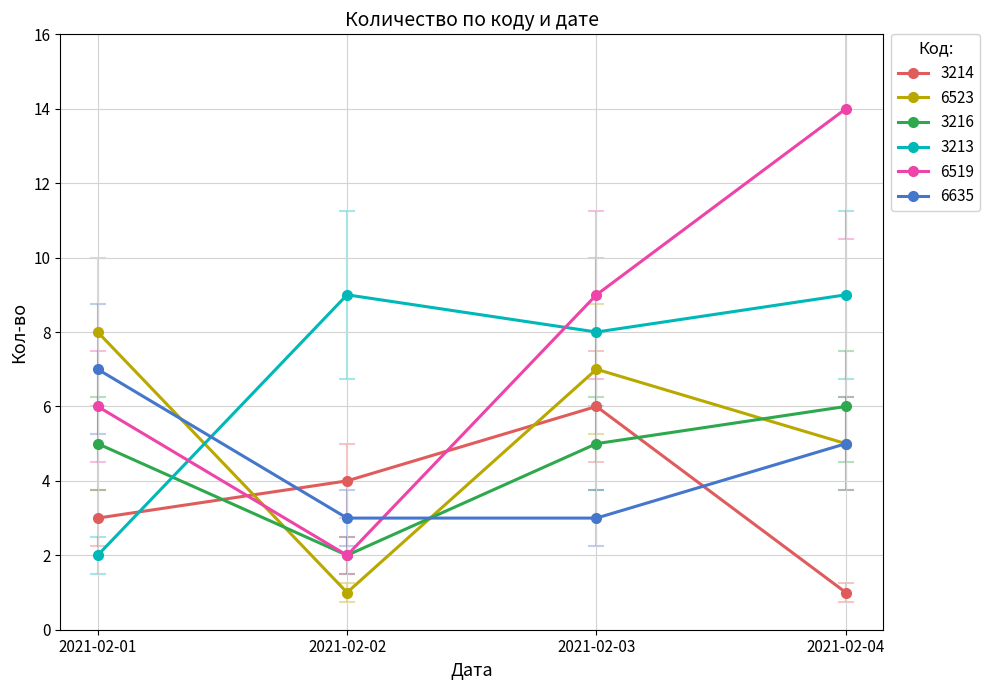

At which category does 3214 reach its first local peak?

2021-02-03